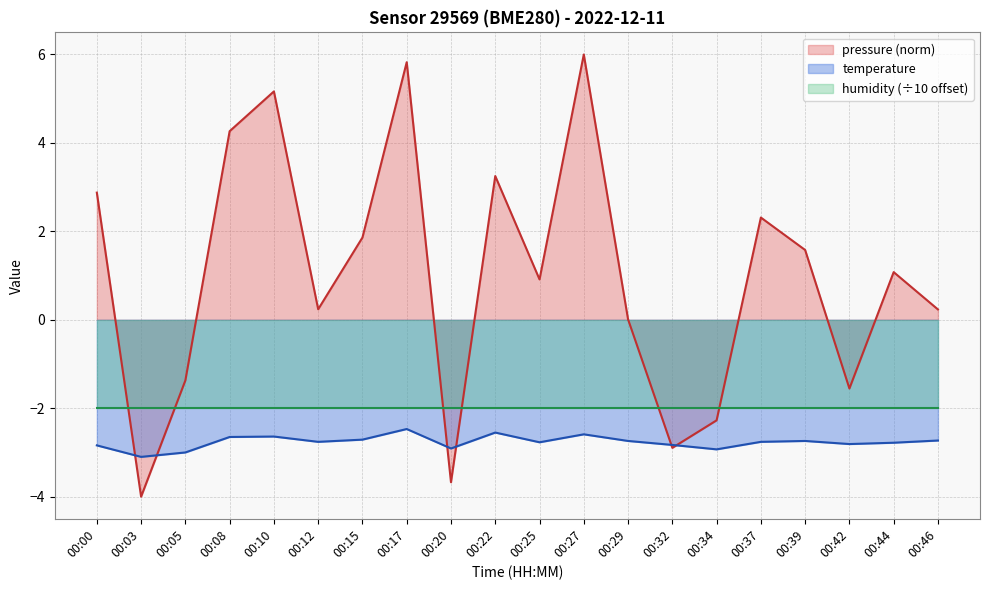

True or false: temperature has more than 1 interior local peaks.

True